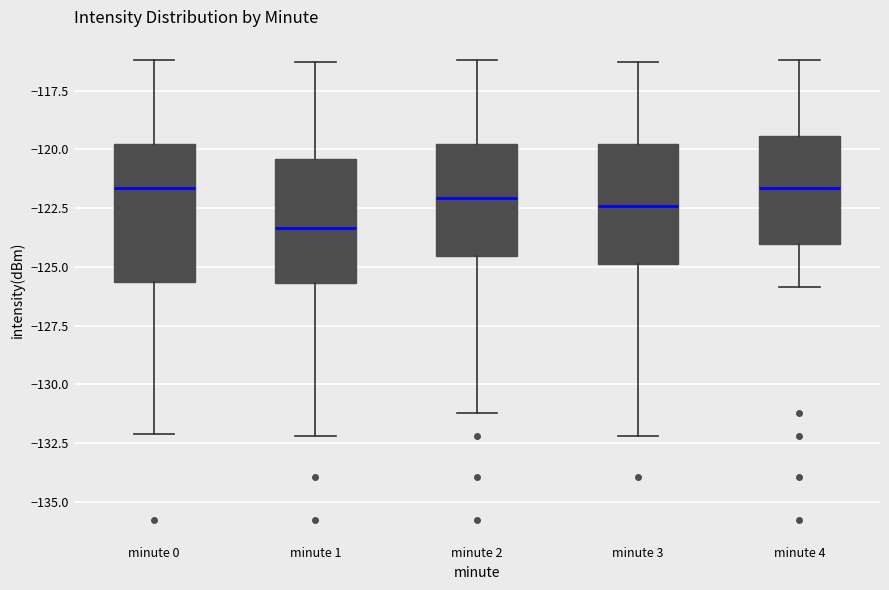

Reading left to right, transcribe this box plot: for each box, give where its median line is, the range the box spans, and where its two whiskers end, as read against the y-axis. The values are not printed on the chart, so give them approximately, as read against the axis.

minute 0: median -121.5, box -125.5 to -120.0, whiskers -132.0 to -116.0
minute 1: median -123.5, box -125.5 to -120.5, whiskers -132.0 to -116.5
minute 2: median -122.0, box -124.5 to -120.0, whiskers -131.0 to -116.0
minute 3: median -122.5, box -125.0 to -120.0, whiskers -132.0 to -116.5
minute 4: median -121.5, box -124.0 to -119.5, whiskers -126.0 to -116.0